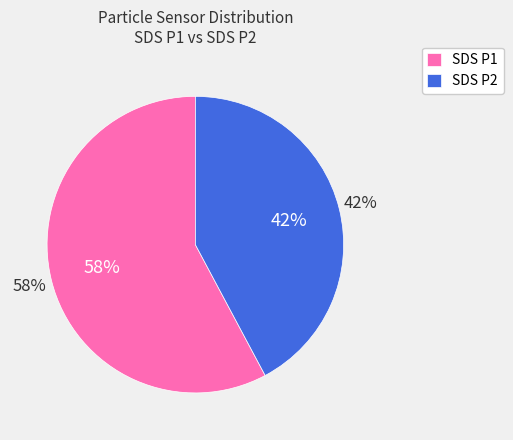

What portion of the pie excludes SDS_P2?

57.9%